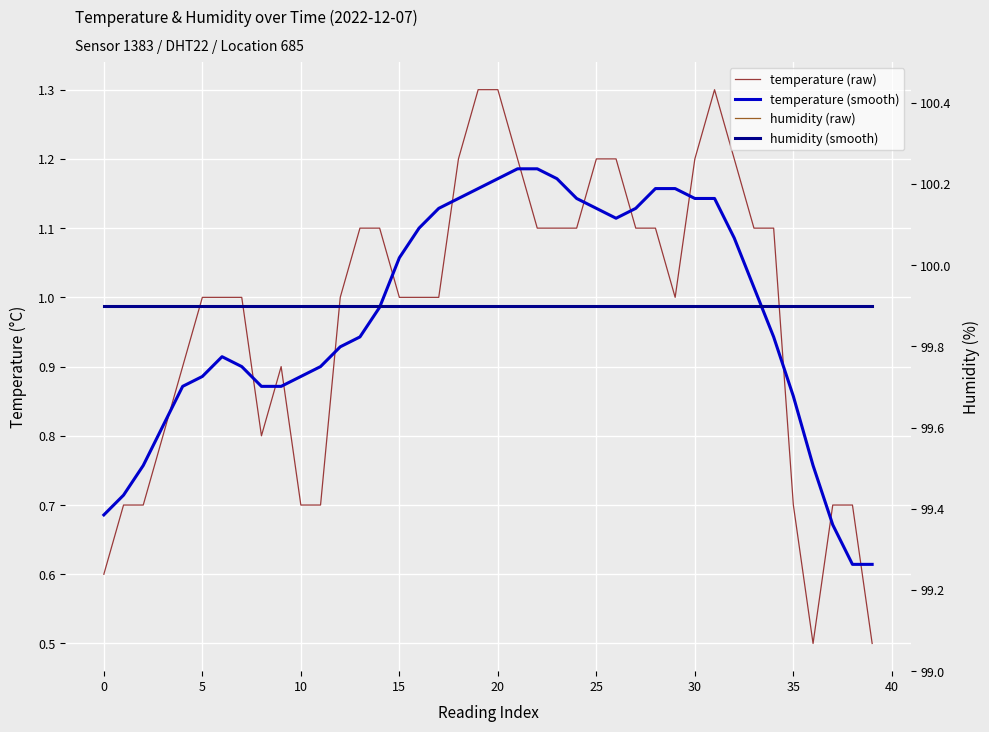

True or false: temperature (raw) has a value of 0.6 at 21.

False